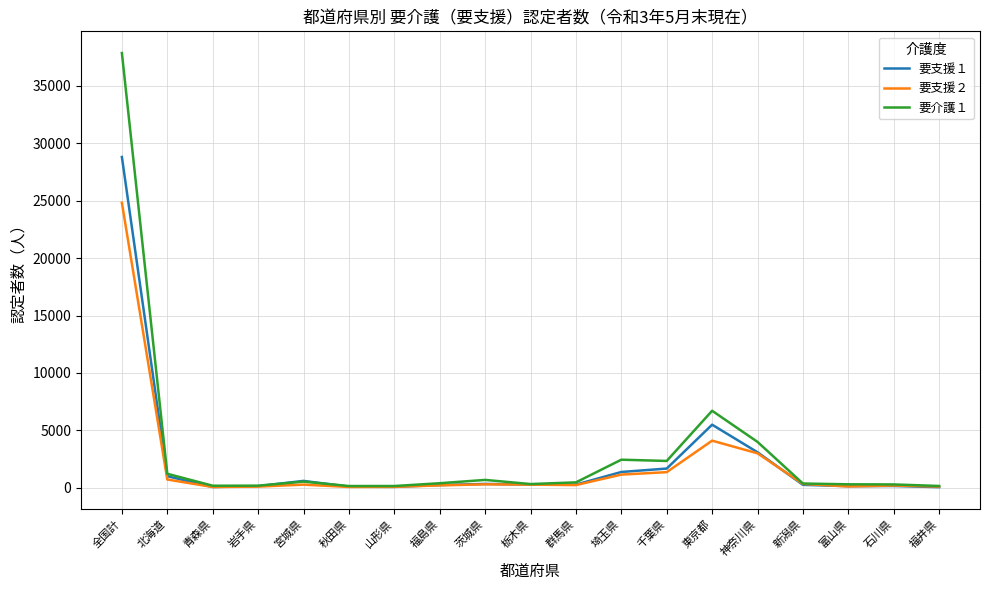

What is the lowest value of the 要支援２ series?

71